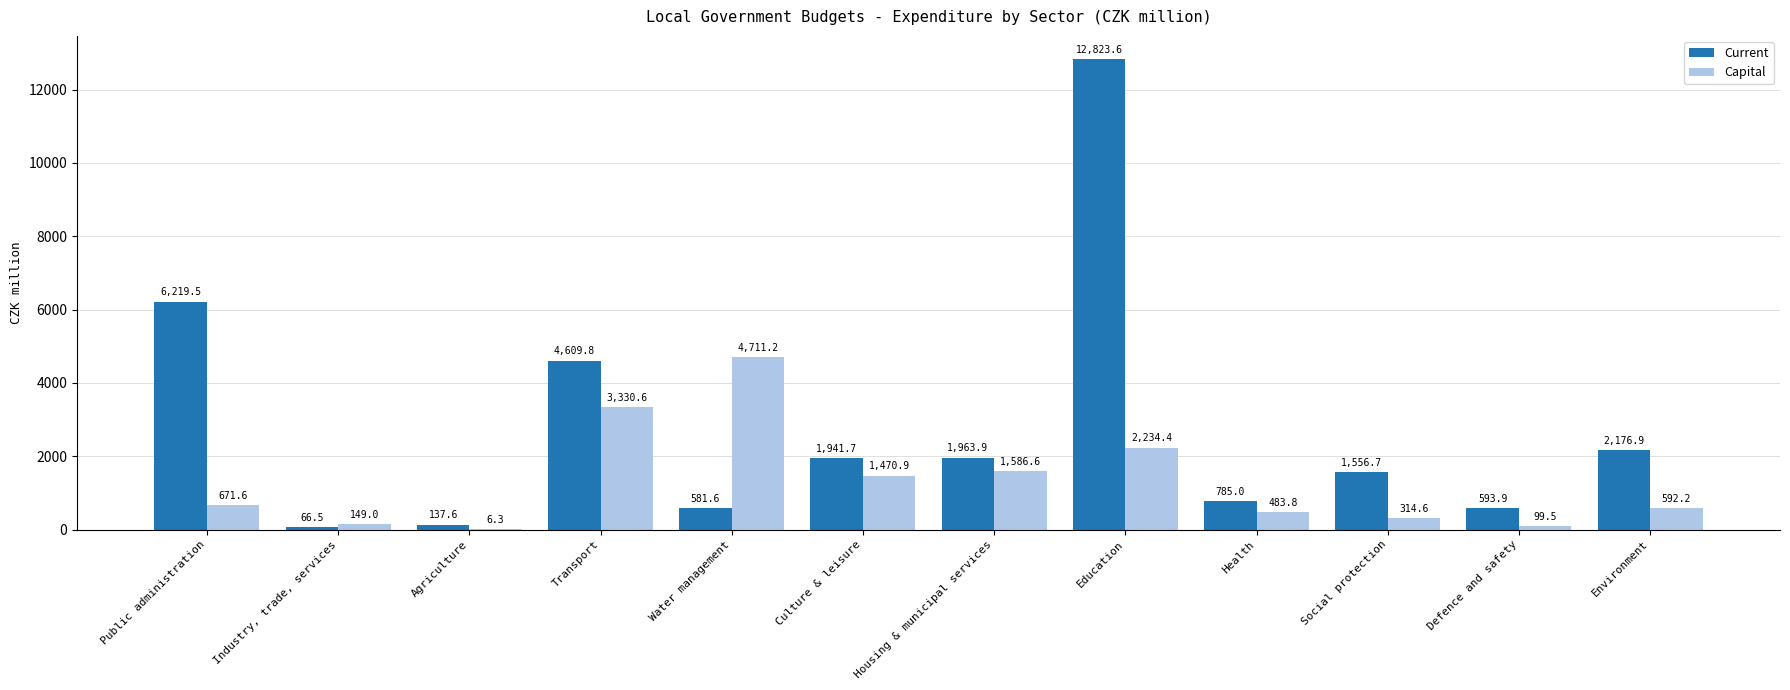

Which series changed the most between Transport and Social protection?

Current